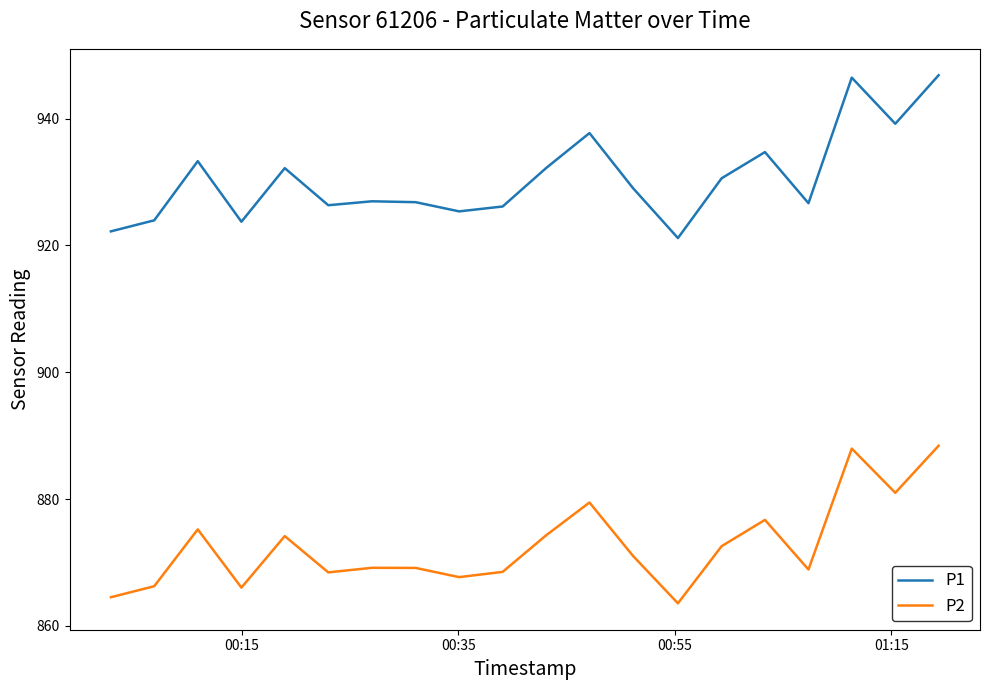

Which series has the largest total across all categories?

P1